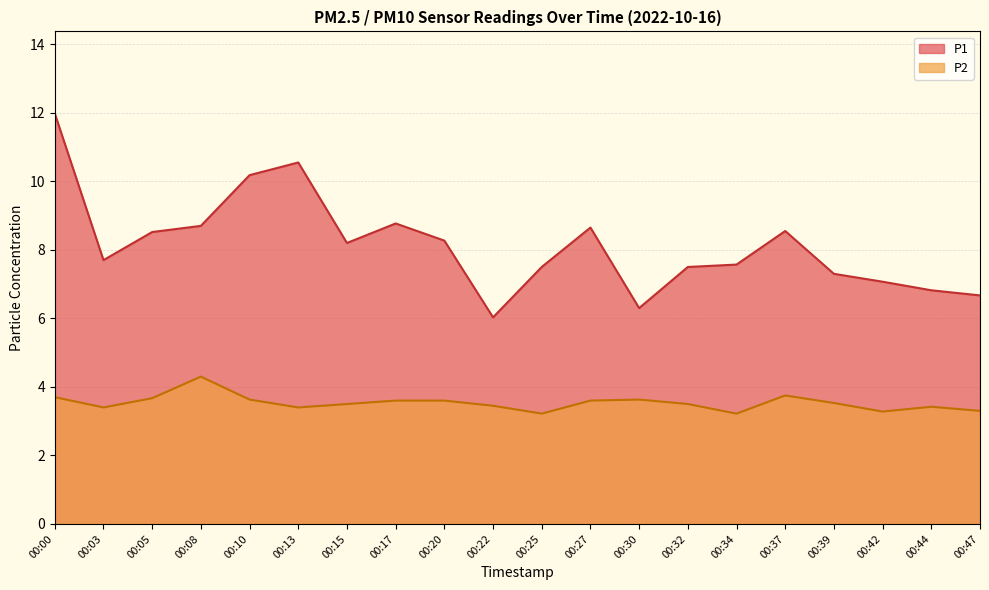

True or false: P2 has more than 2 points higher than both neighbors.

True